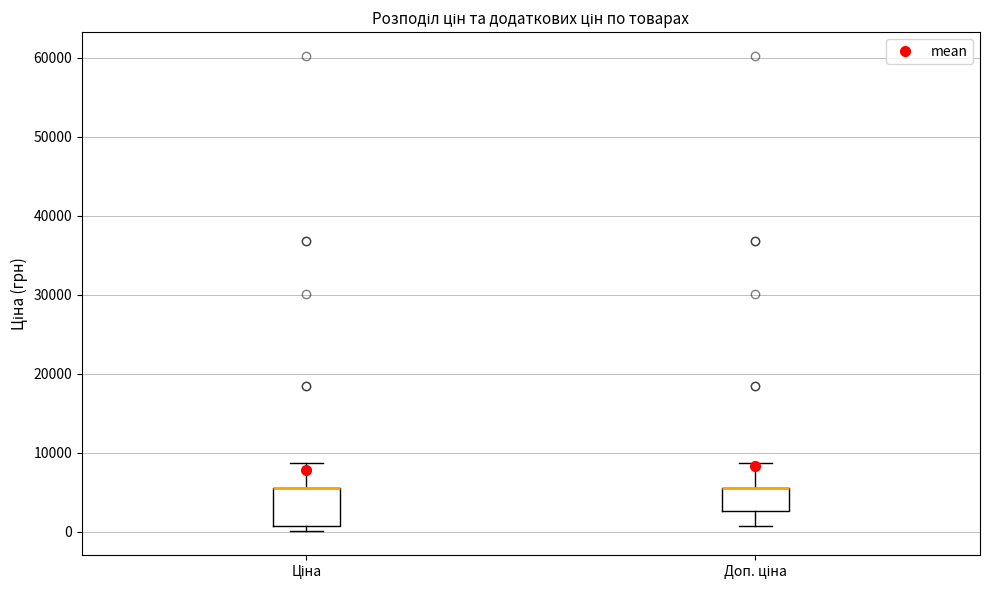

Where is the lower edge of the box for Ціна on the y-axis? The values are not printed on the chart, so give them approximately, as read against the axis.

1000